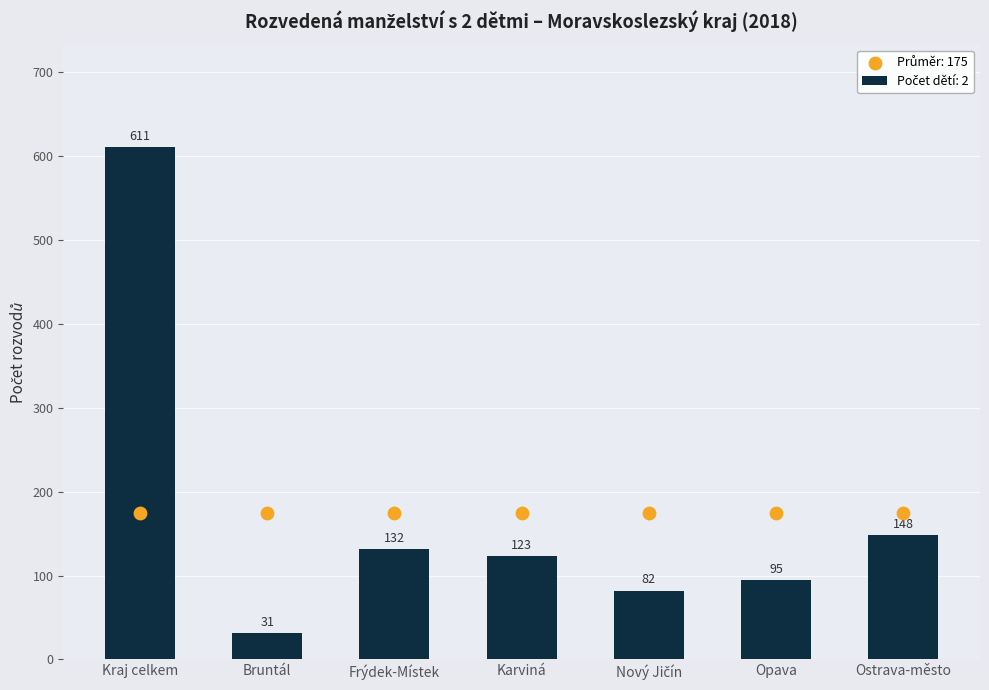

Approximately how many times larger is the value at Frýdek-Místek compared to Kraj celkem?

0.2